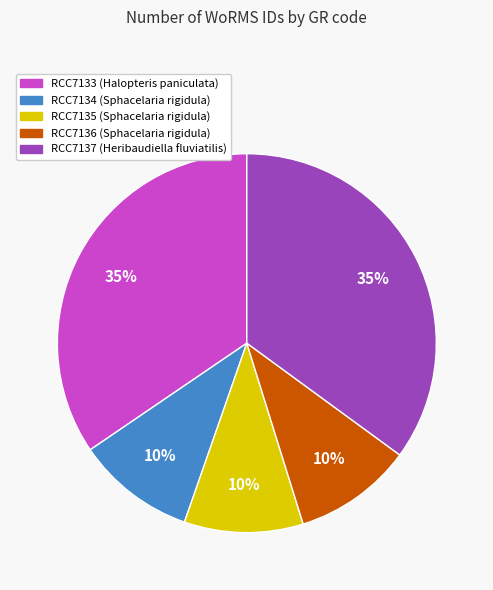

To the nearest percent, what is the average slice percentage?

20%